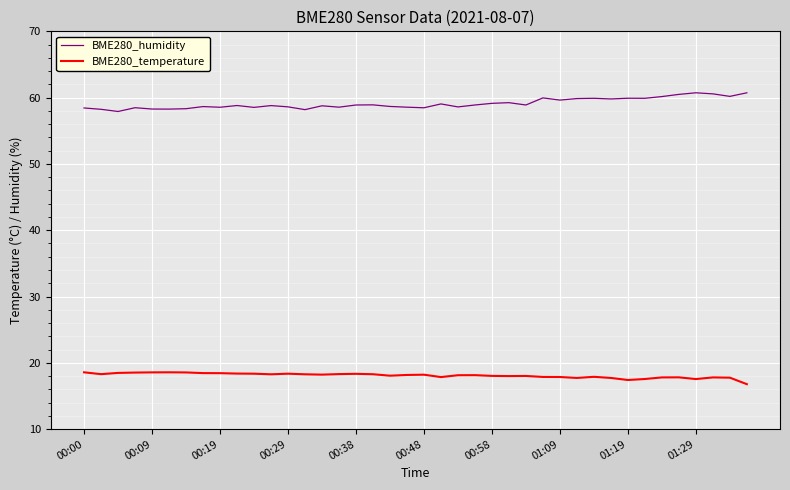

At how many categories does at least one series exceed 51?

40